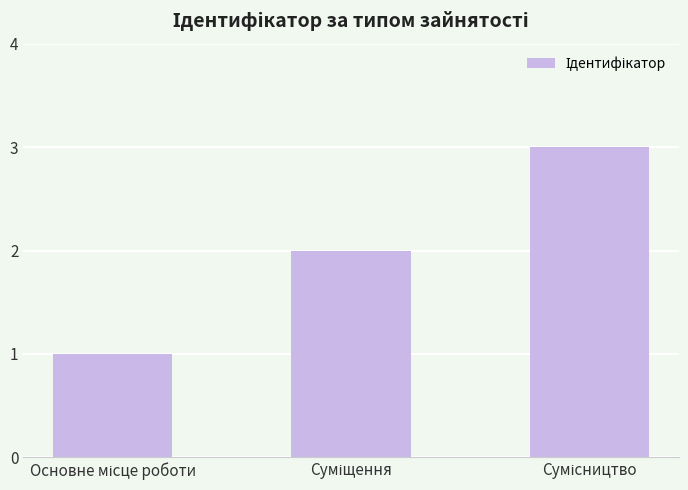

What is the value of the 2nd bar from the left?

2